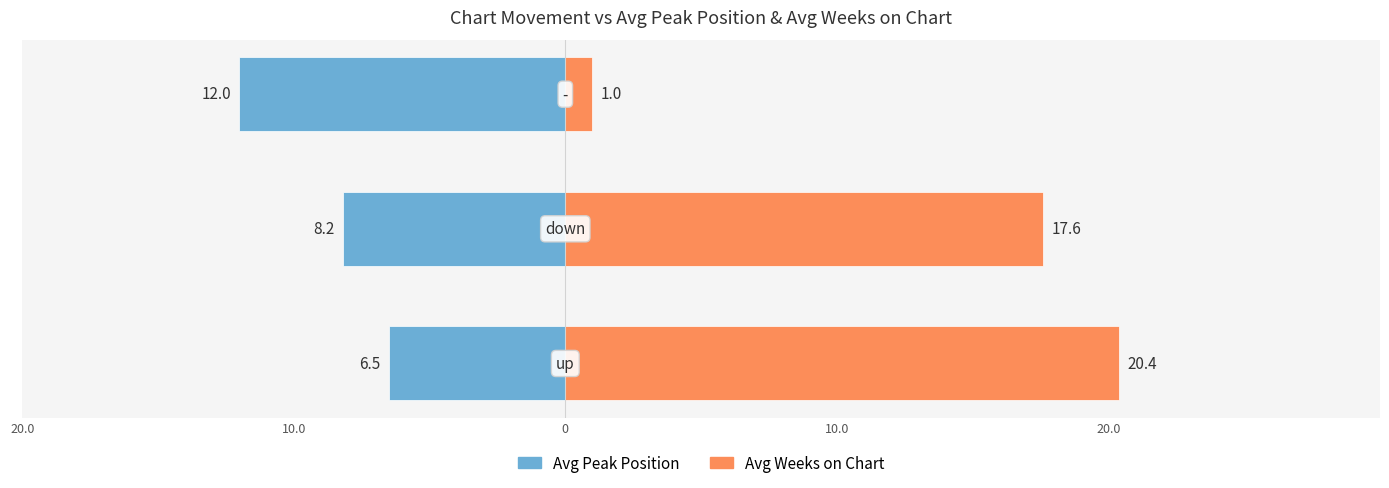

At how many categories does at least one series exceed 18?

1